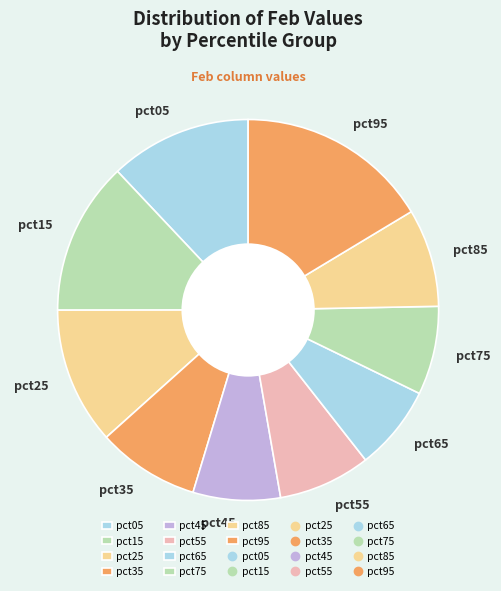

Do pct75 and pct35 together represent more than half of the pie?

No